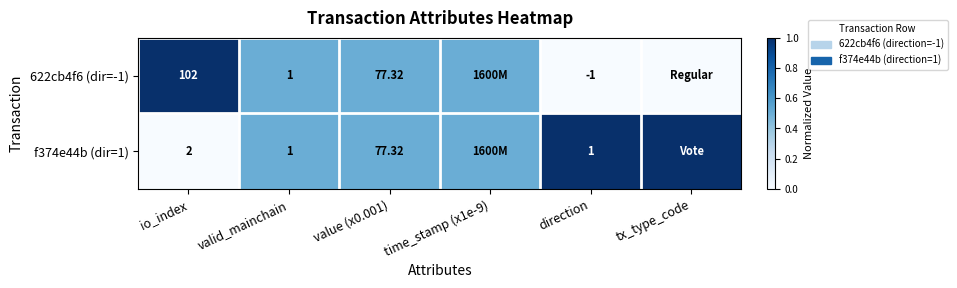

Is it true that f374e44b (dir=1) equals 0.5 at value (x0.001)?

True